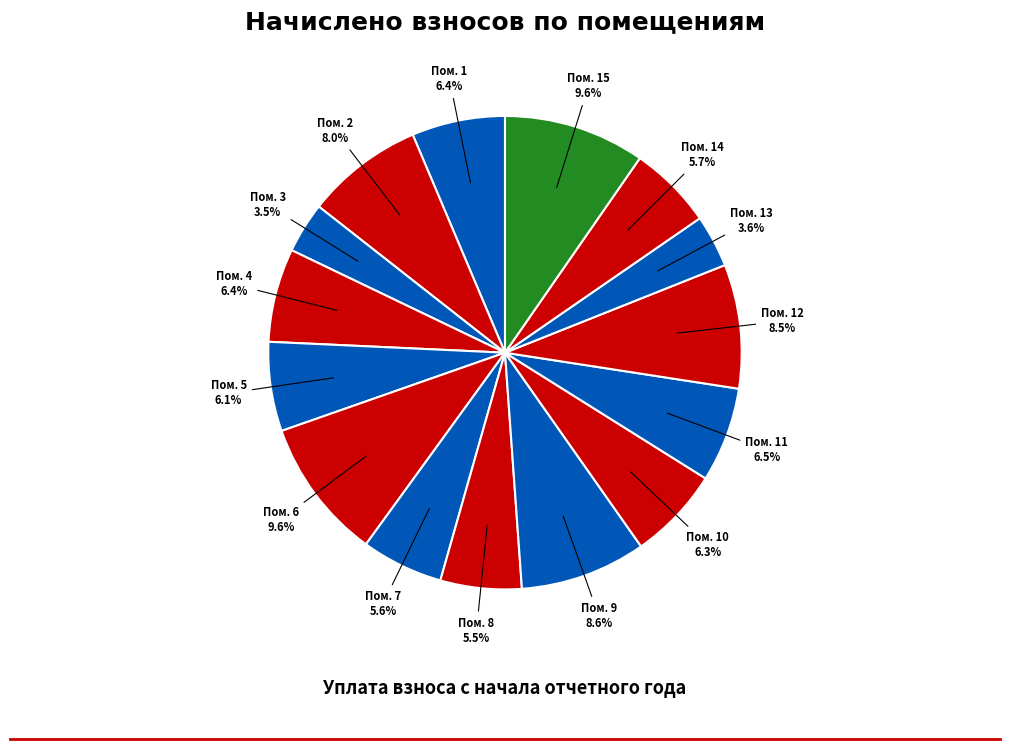

Count the number of slices in the pie.

15